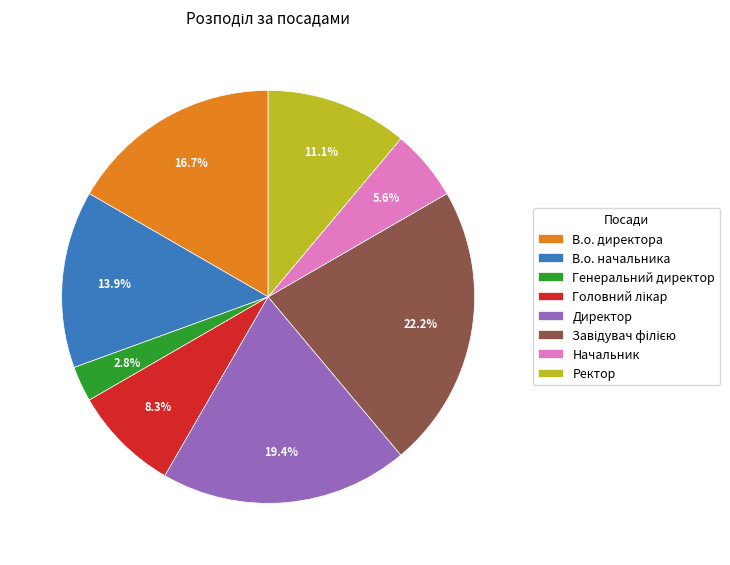

How many slices are in this pie chart?

8